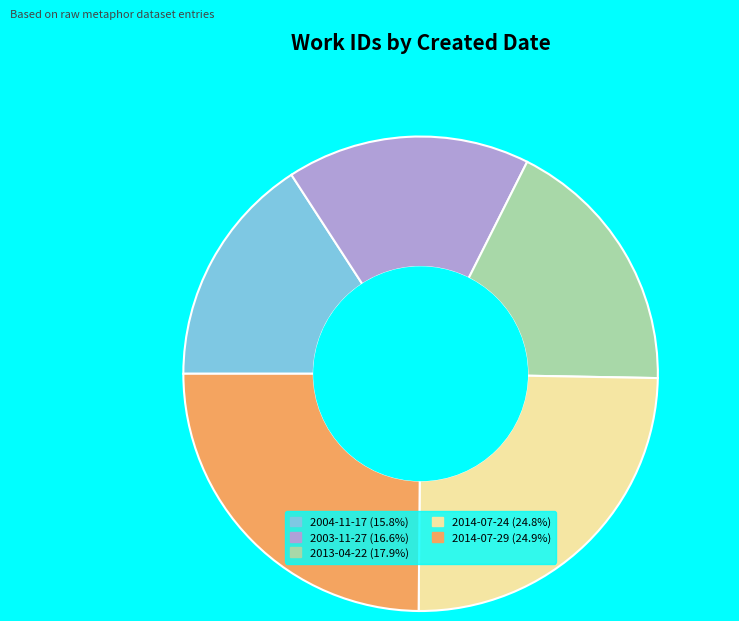

Does 2014-07-29 (24.9%) represent more than half of the total?

No